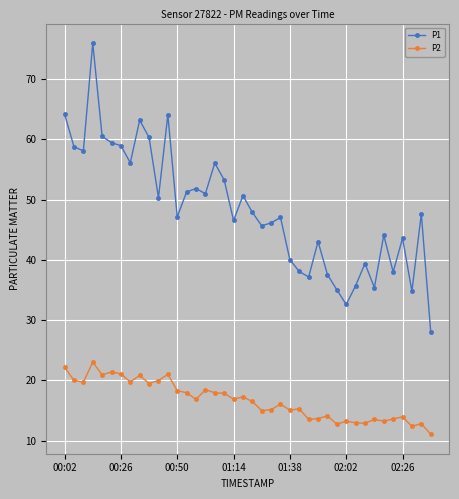

What is the difference between the second highest and minimum values in the P1 series?

36.1